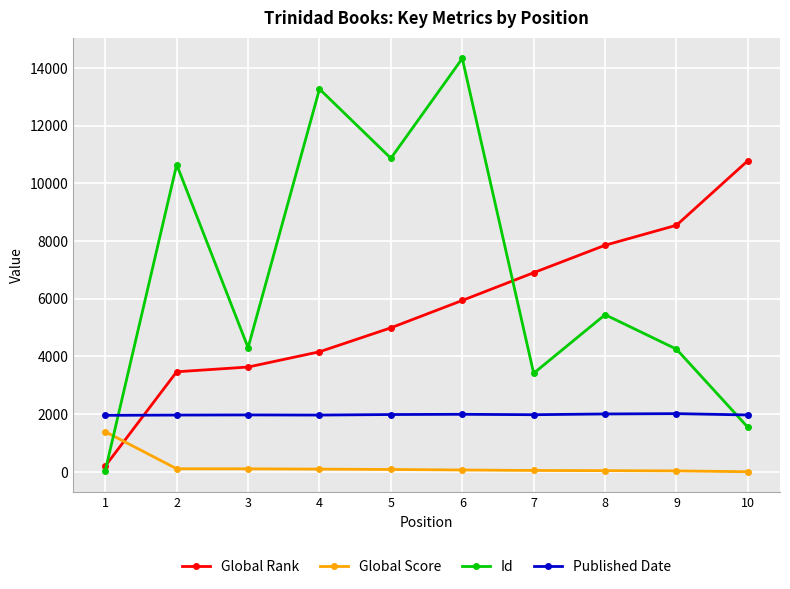

What is the highest value of the Global Score series?

1392